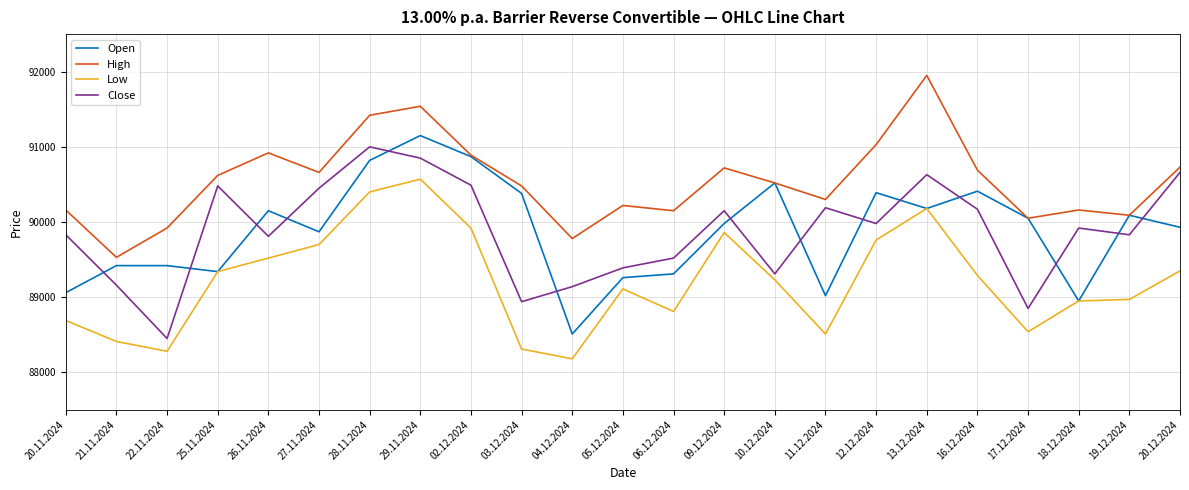

What is the sum of all Open values?

2067080